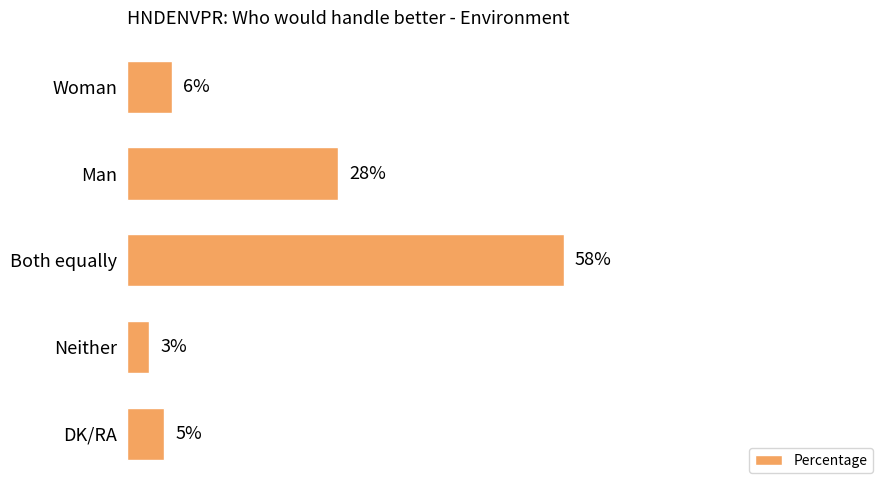

What is the label of the 4th bar from the bottom?

Man